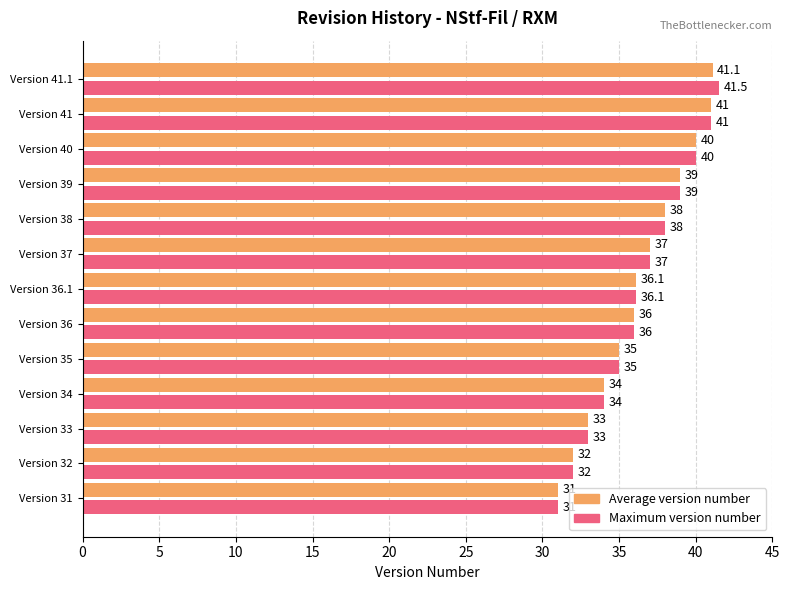

Which series has the widest spread of values?

Maximum version number